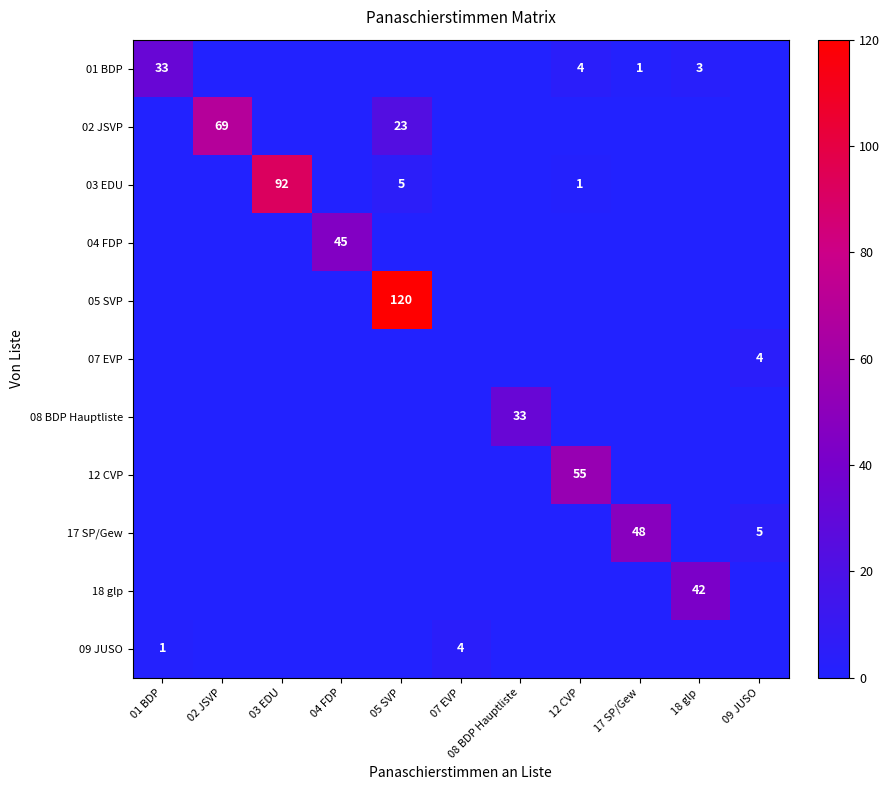

Is it true that 09 JUSO equals 0 at 01 BDP?

False